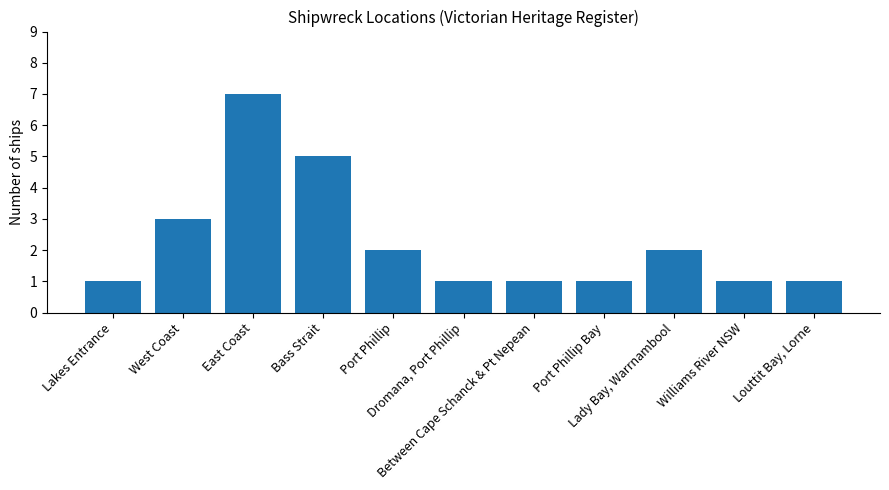

Reading left to right, list all the values displayed in this chart.

Lakes Entrance=1	West Coast=3	East Coast=7	Bass Strait=5	Port Phillip=2	Dromana, Port Phillip=1	Between Cape Schanck & Pt Nepean=1	Port Phillip Bay=1	Lady Bay, Warrnambool=2	Williams River NSW=1	Louttit Bay, Lorne=1